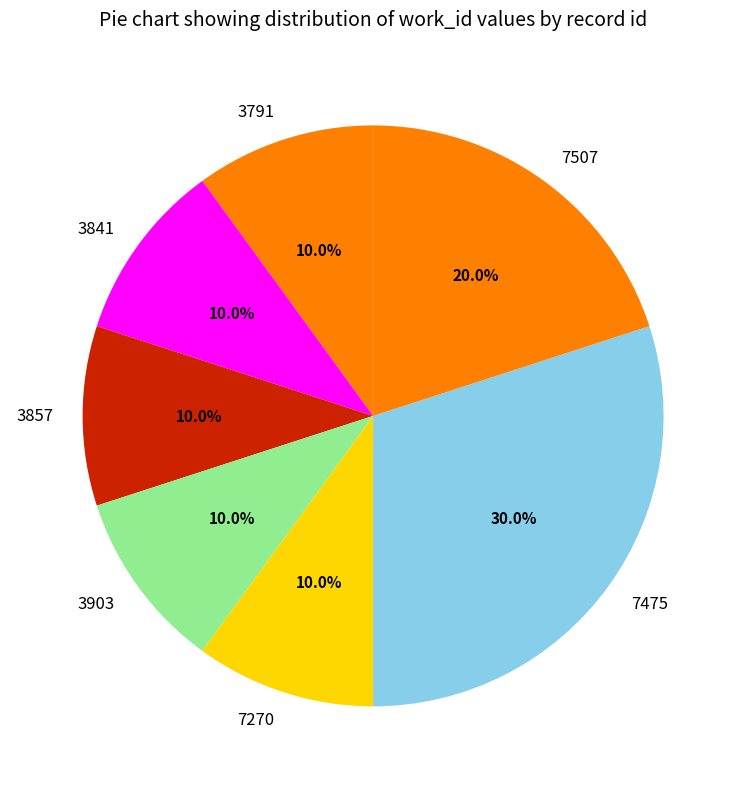

What portion of the pie excludes 7475?

70.0%